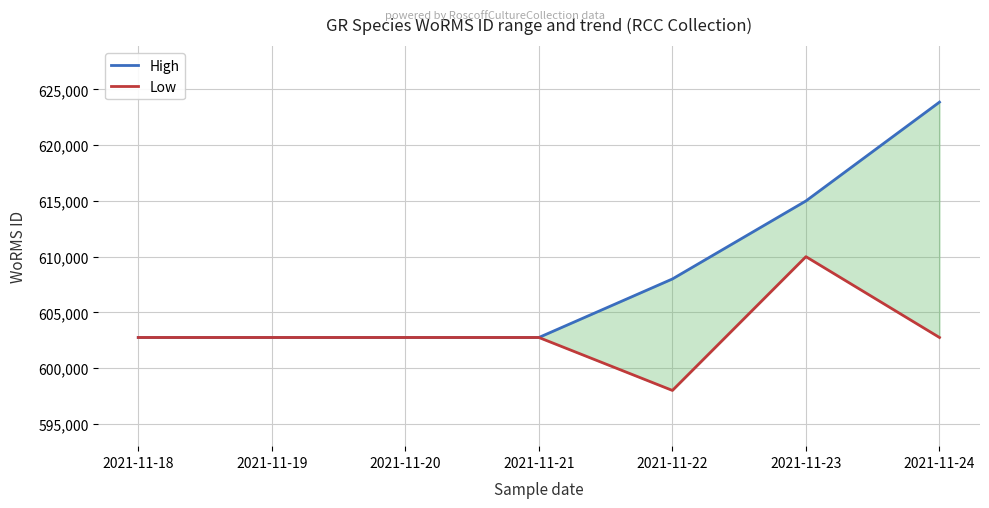

True or false: Low and High cross at least once.

False